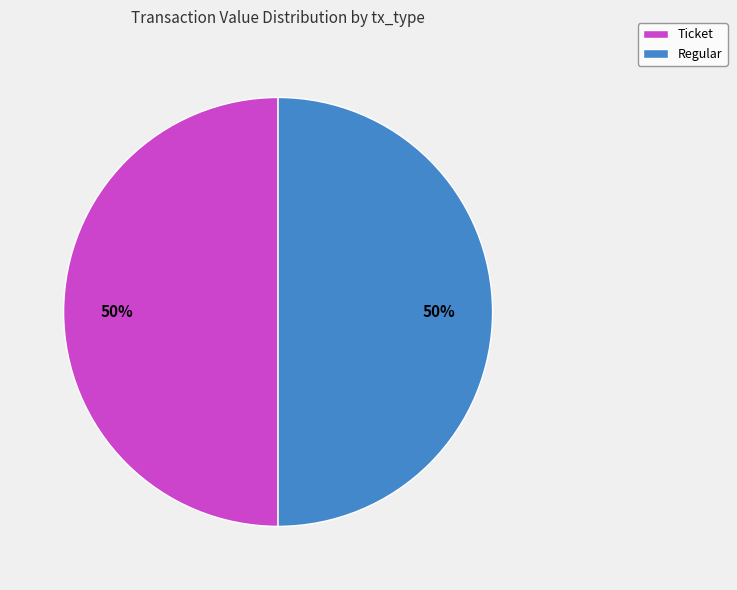

What is the ratio of the value at Regular to the value at Ticket?

1.0